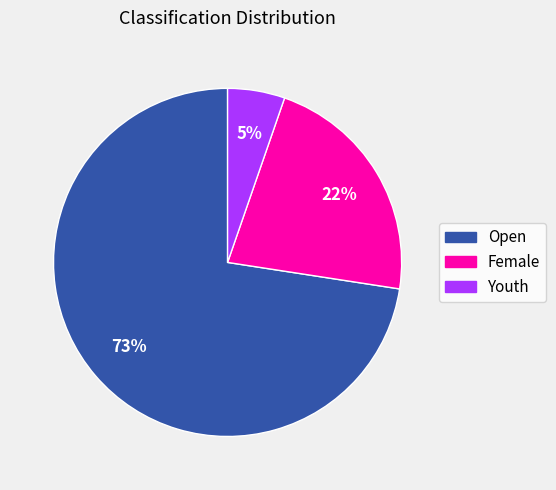

To the nearest percent, what is the average slice percentage?

33%